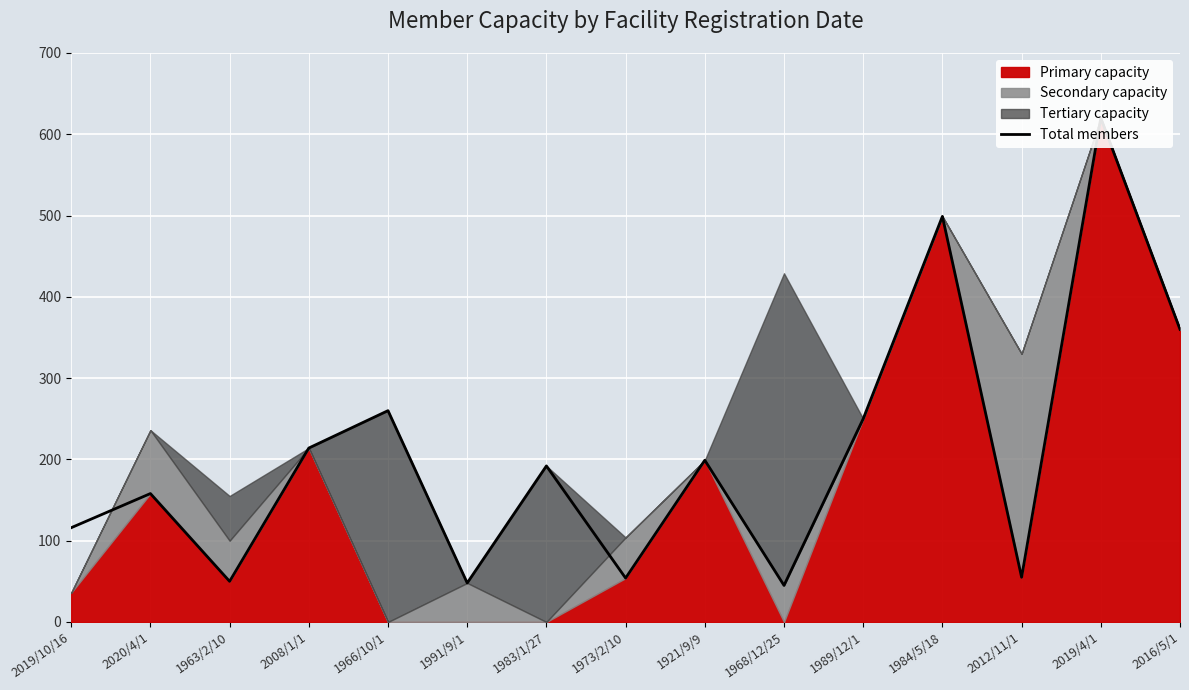

Is it true that the value at 1921/9/9 is 96?

False